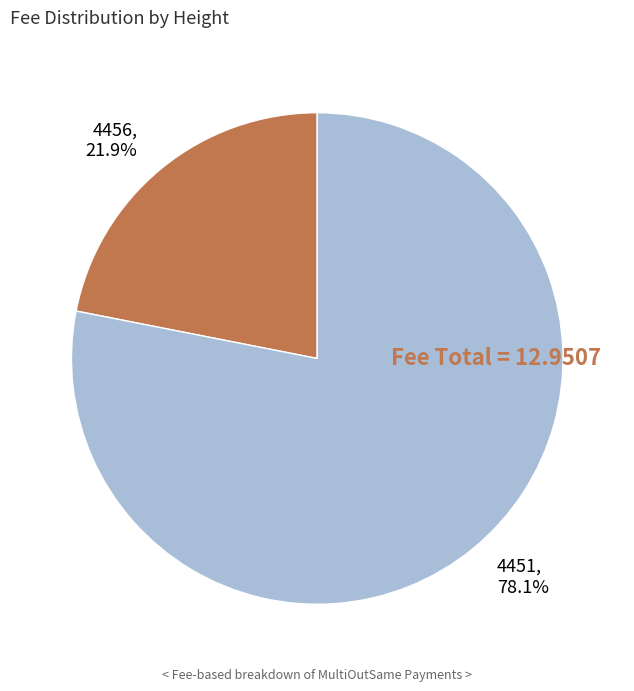

Combined, what portion of the pie is 4451 and 4456?

100.0%